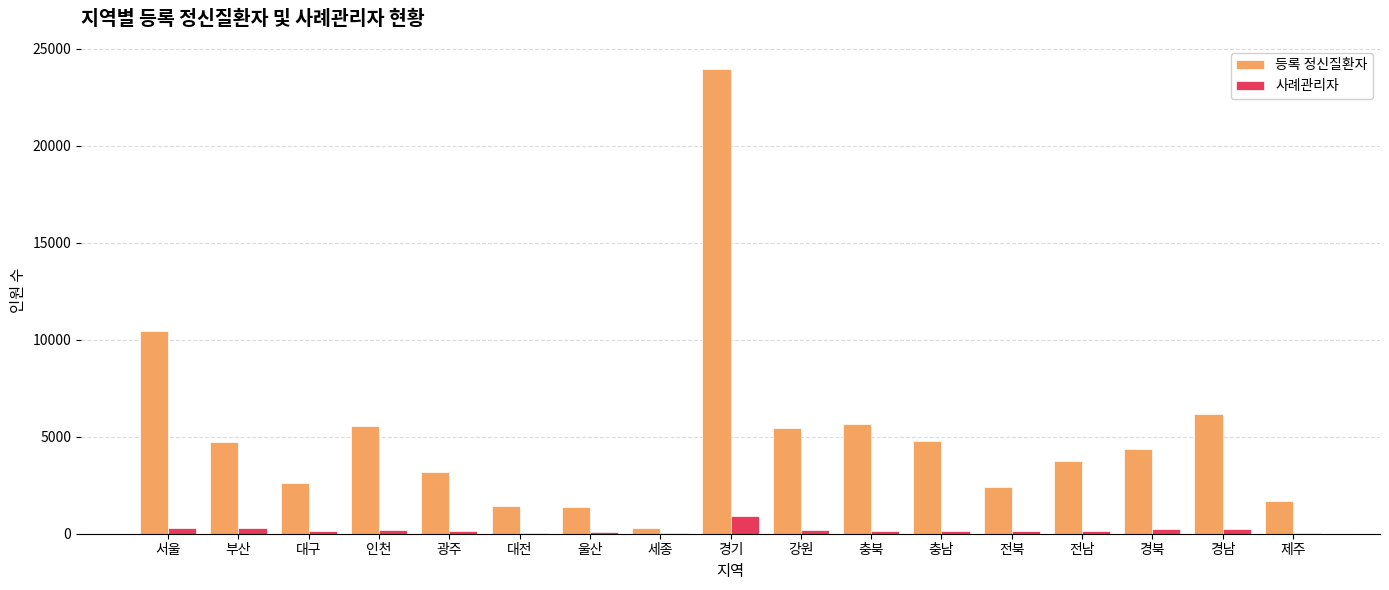

Which series has the largest total across all categories?

등록 정신질환자